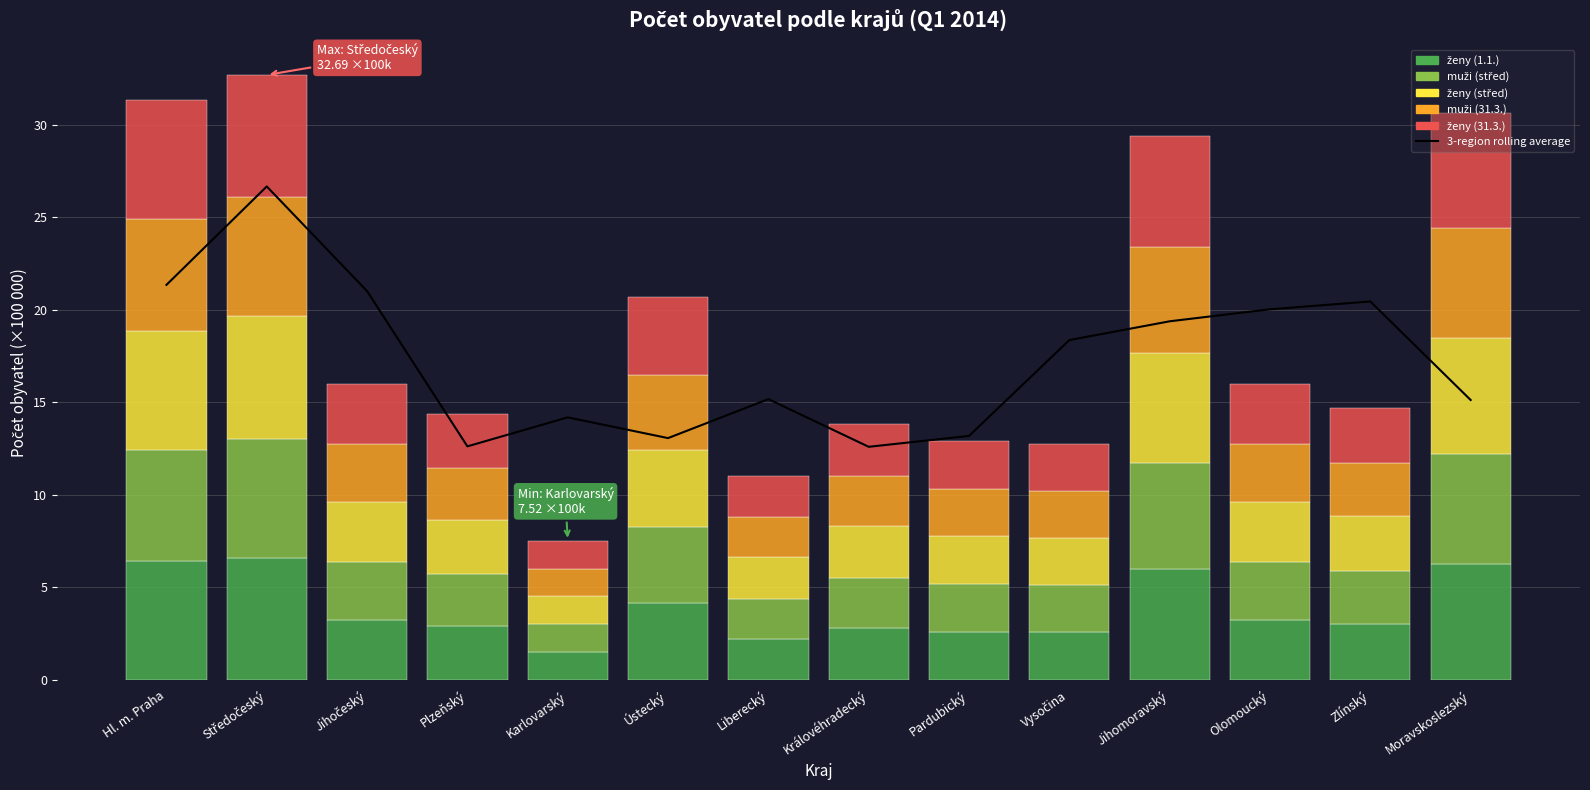

Which series changed the most between Liberecký and Zlínský?

3-region rolling average